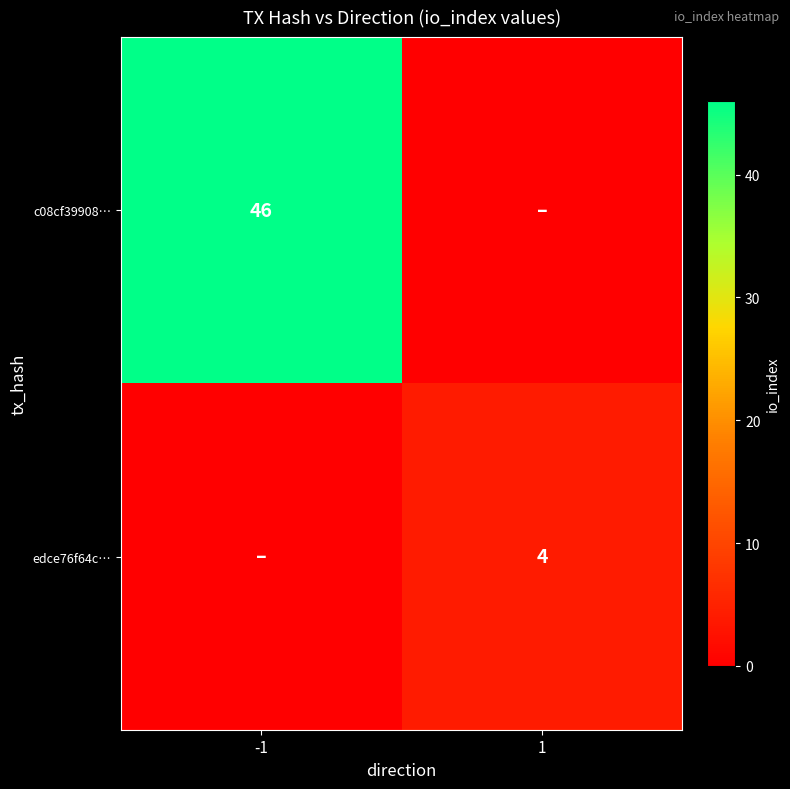

True or false: edce76f64c… has a value of 4 at 1.

True